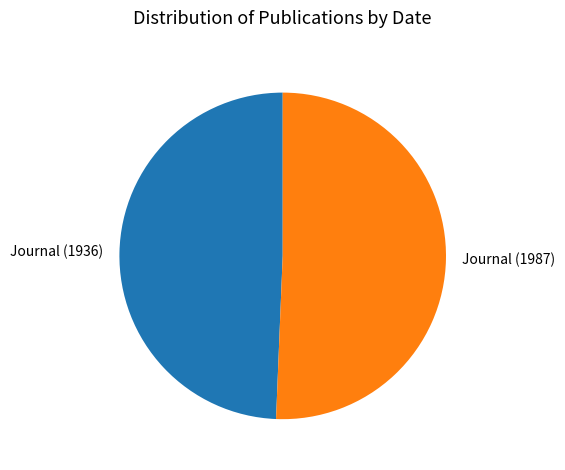

Approximately how many times larger is the value at Journal (1987) compared to Journal (1936)?

1.0